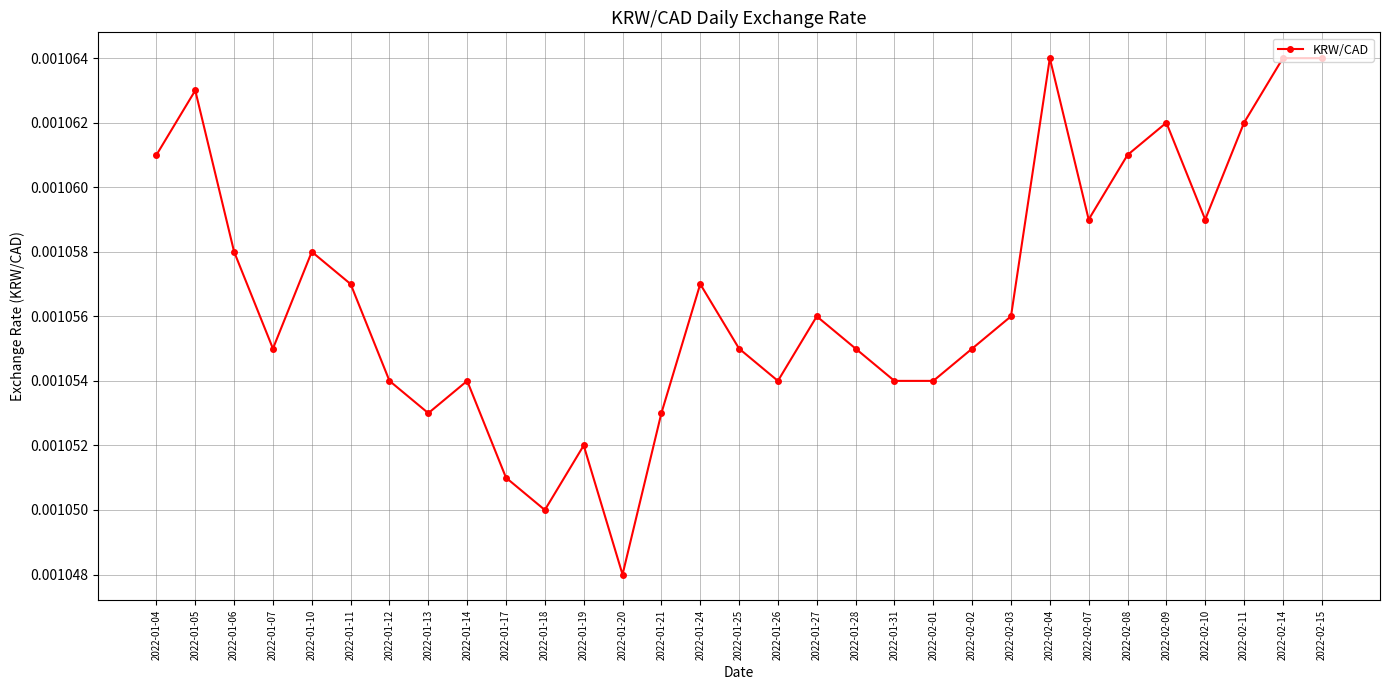

At which category does the chart reach its minimum across all series?

2022-01-20